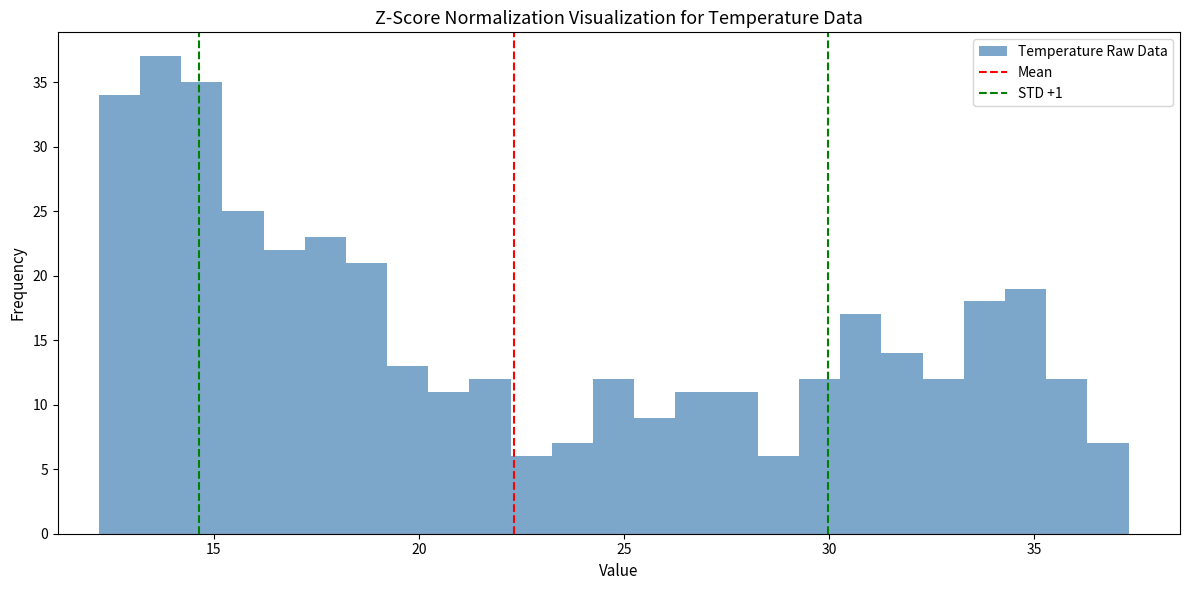

Read against the x-axis, roughly where is the centre of the tallest bar?

13.5